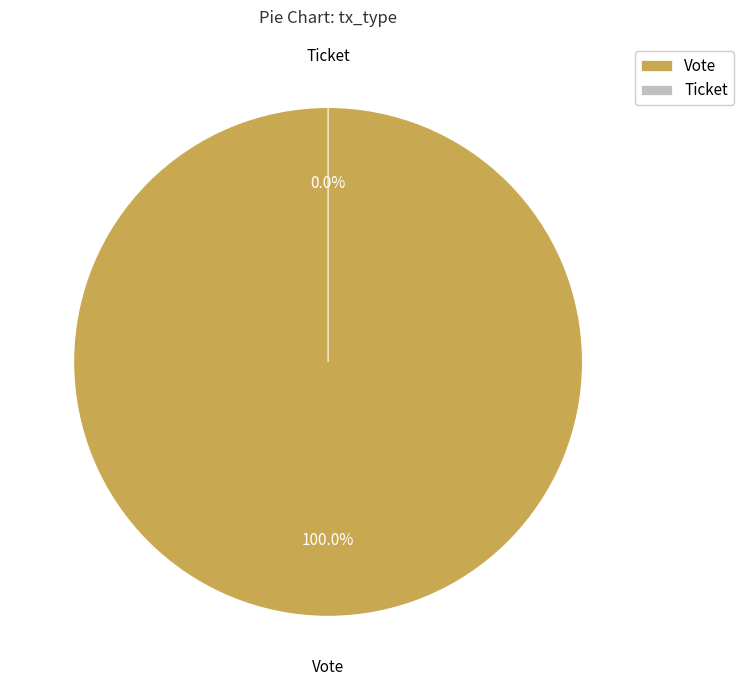

Is the sum of Vote and Ticket greater than half?

Yes